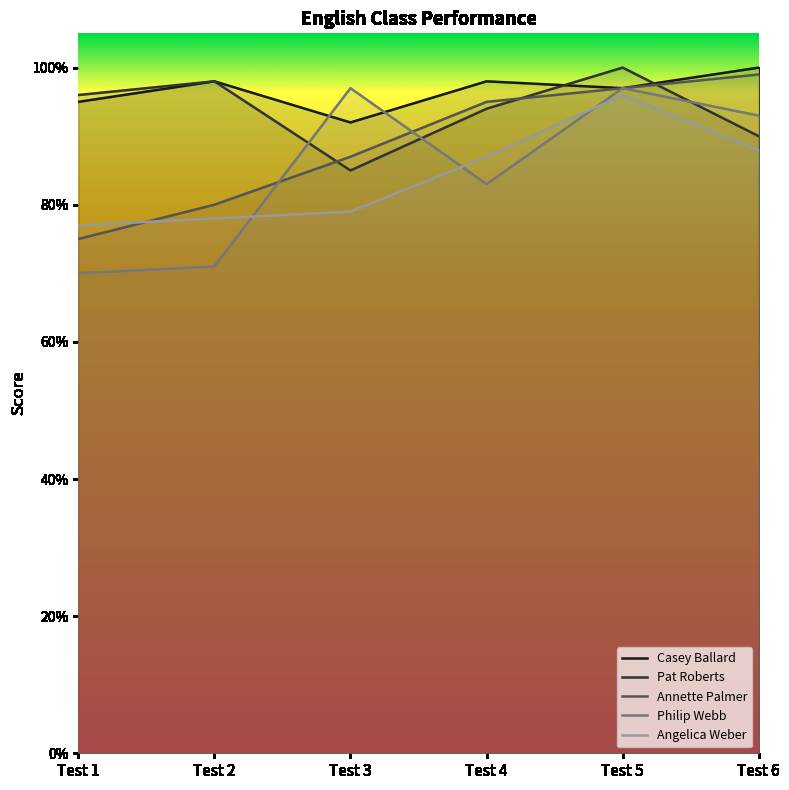

Reading left to right, what are all the values shown in this chart?

Casey Ballard: 0.9	1.0	0.9	1.0	1.0	1.0
Pat Roberts: 1.0	1.0	0.8	0.9	1.0	0.9
Annette Palmer: 0.8	0.8	0.9	0.9	1.0	1.0
Philip Webb: 0.7	0.7	1.0	0.8	1.0	0.9
Angelica Weber: 0.8	0.8	0.8	0.9	1.0	0.9